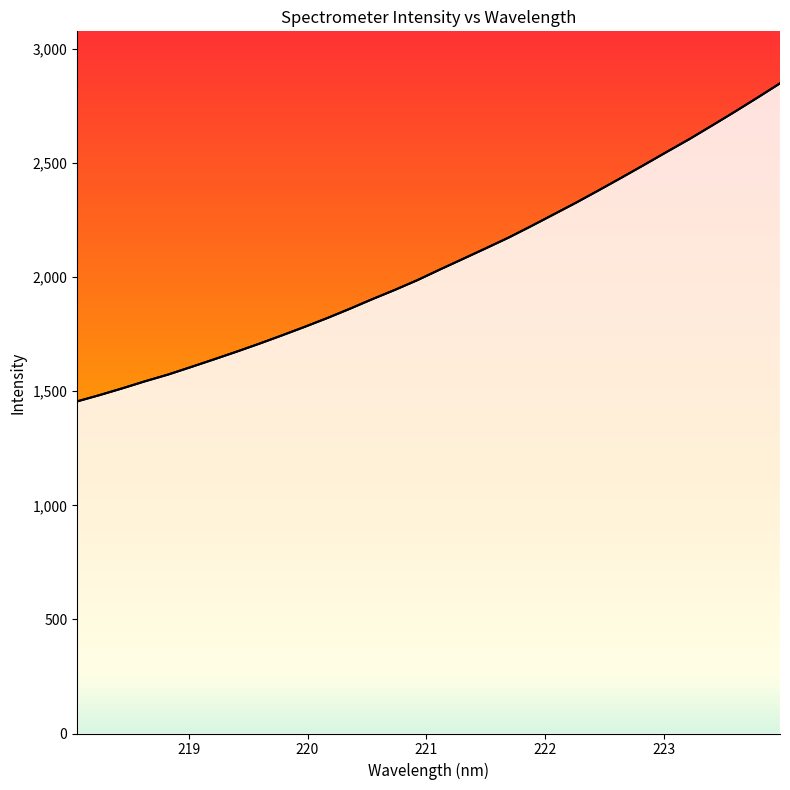

What is the smallest value displayed?

1455.7